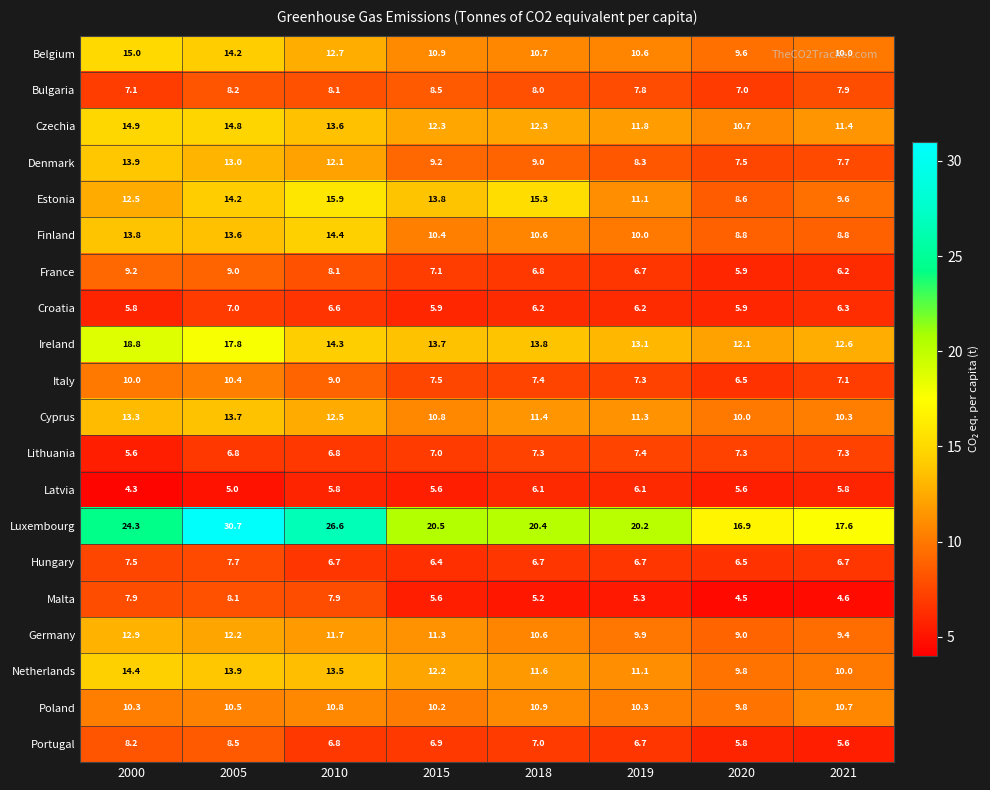

List the labels in order of Belgium value, largest first.

2000, 2005, 2010, 2015, 2018, 2019, 2021, 2020